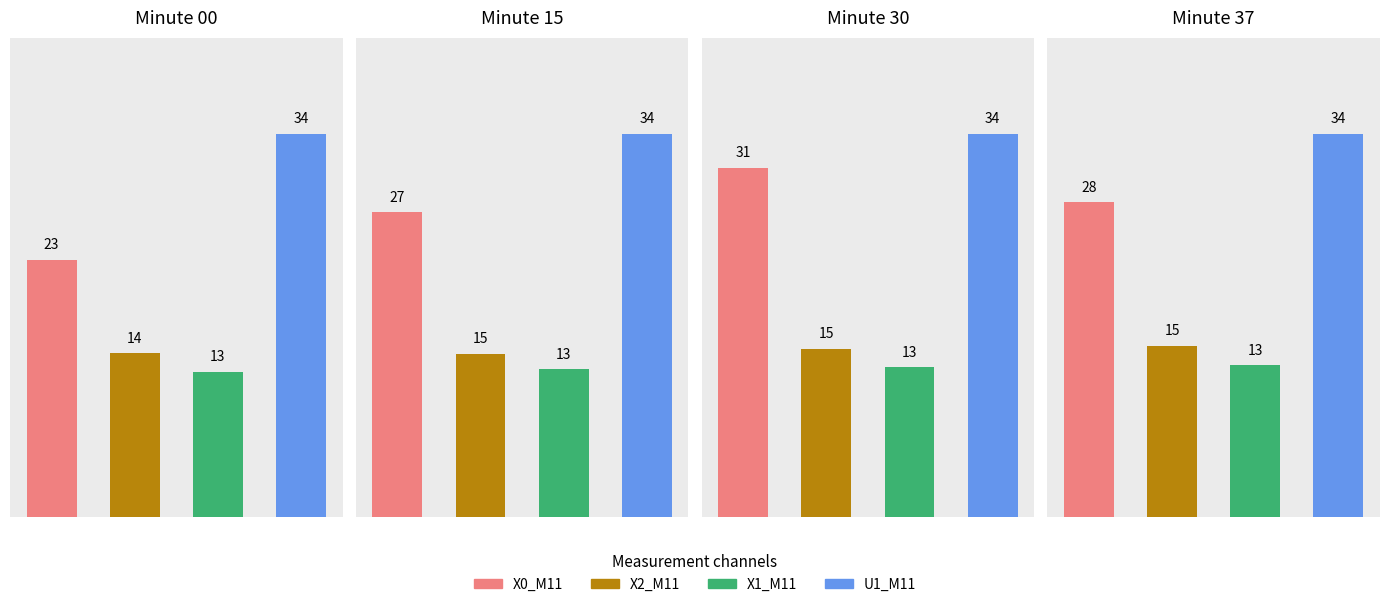

At how many categories does at least one series exceed 33?

4